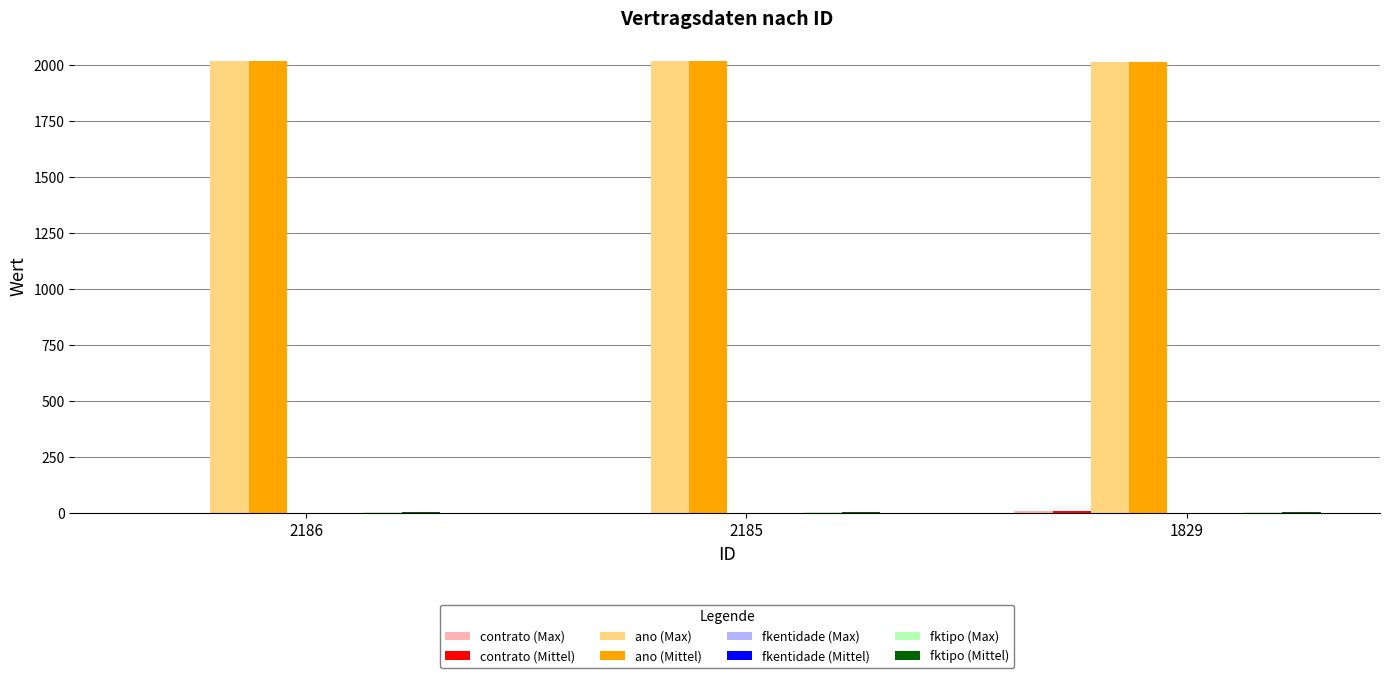

What is the maximum value shown in the chart?

2018